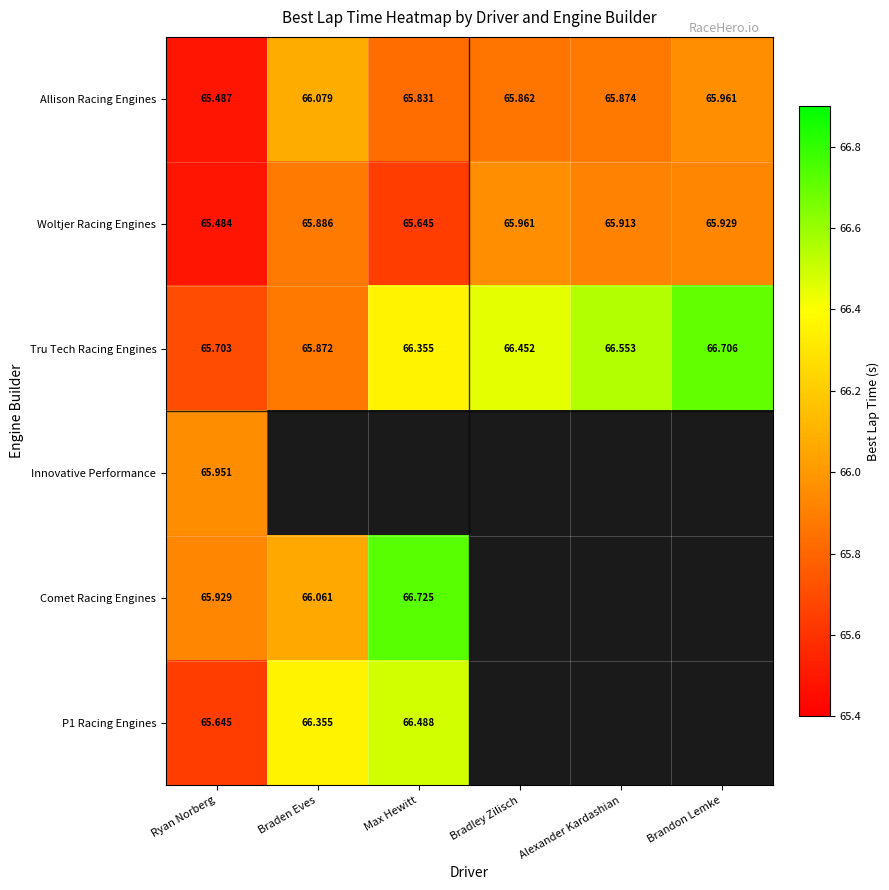

True or false: Allison Racing Engines has a value of 111.0 at Max Hewitt.

False